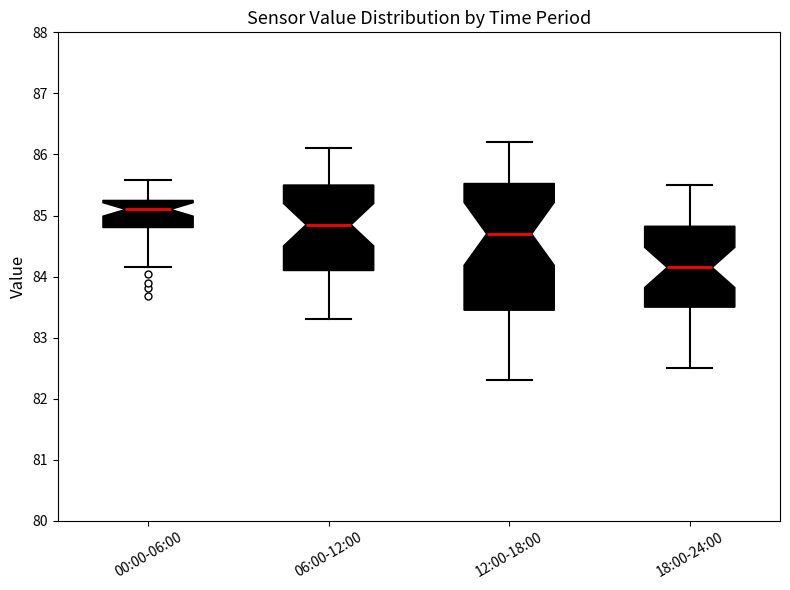

Which box is the tallest, from its lower edge to its upper edge?

12:00-18:00